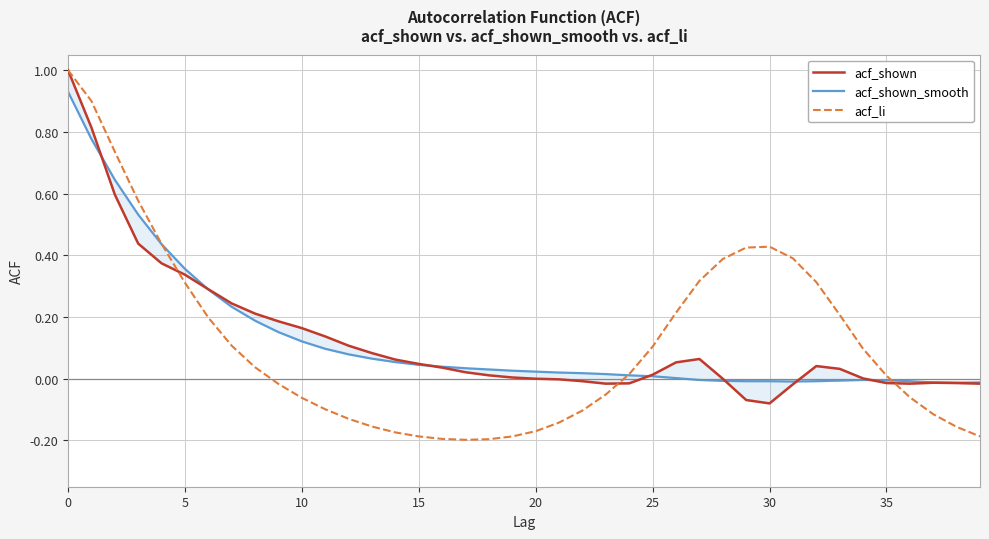

What is the difference between the maximum and second lowest values in the acf_shown_smooth series?

0.9